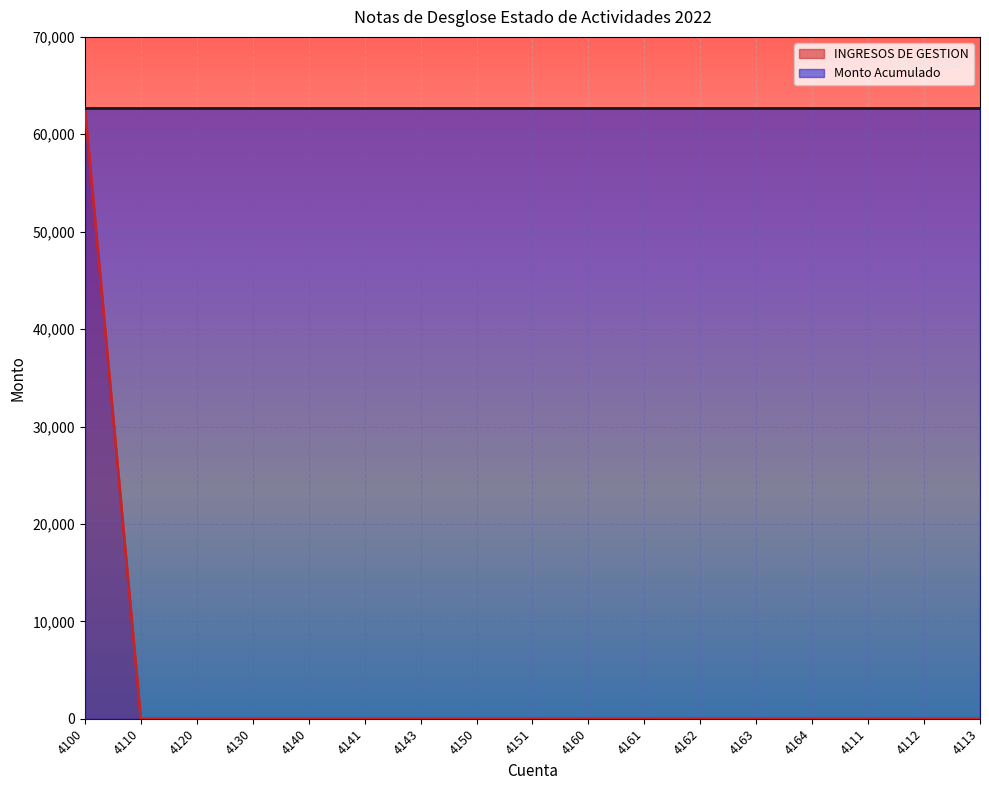

The value at 4151 is 0. True or false?

True